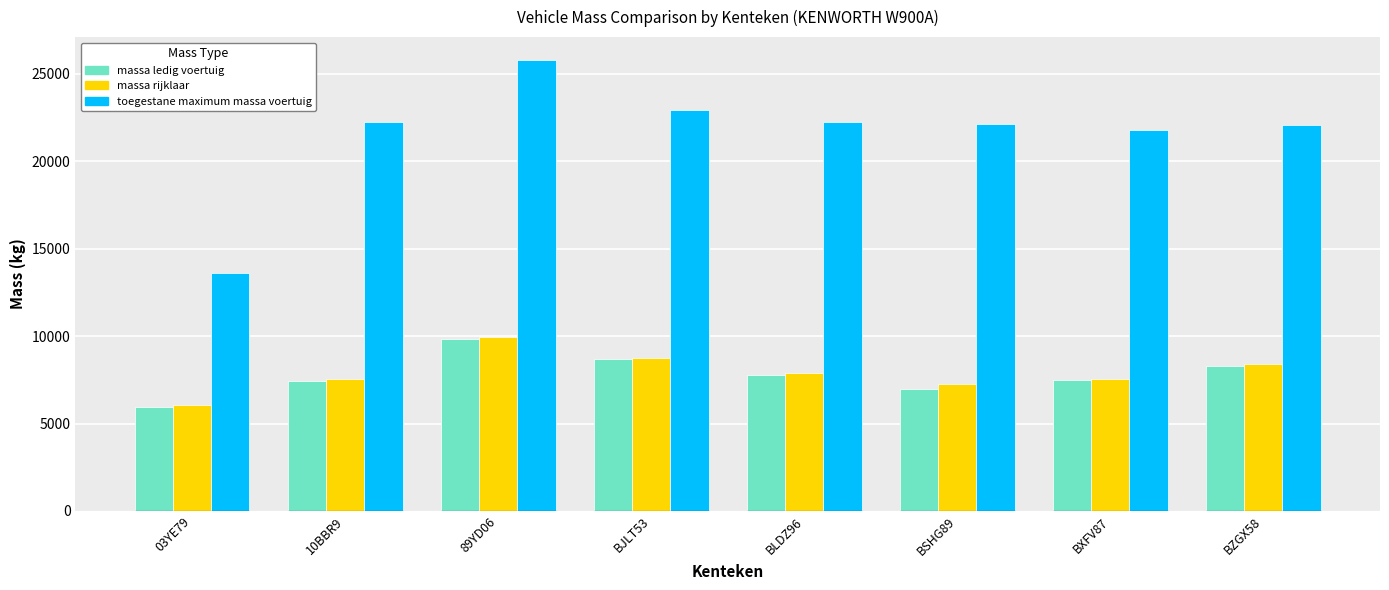

What is the total value across all series at BSHG89?

36320